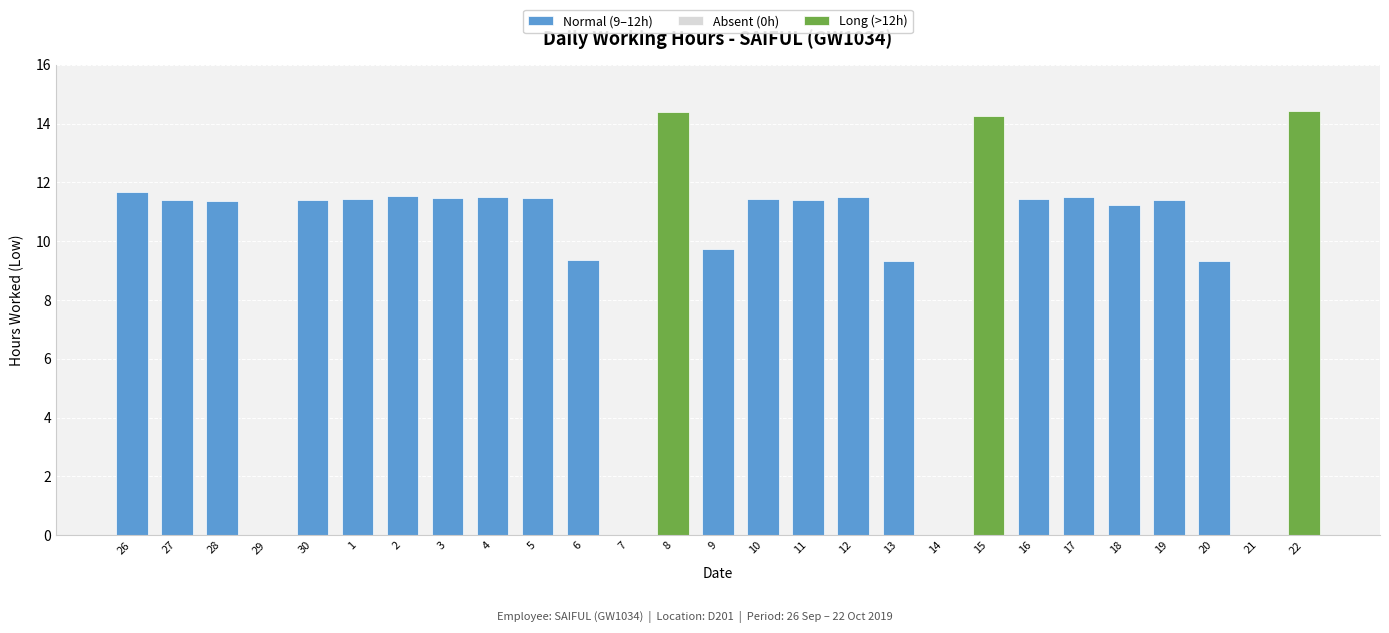

Are the bars horizontal?

No